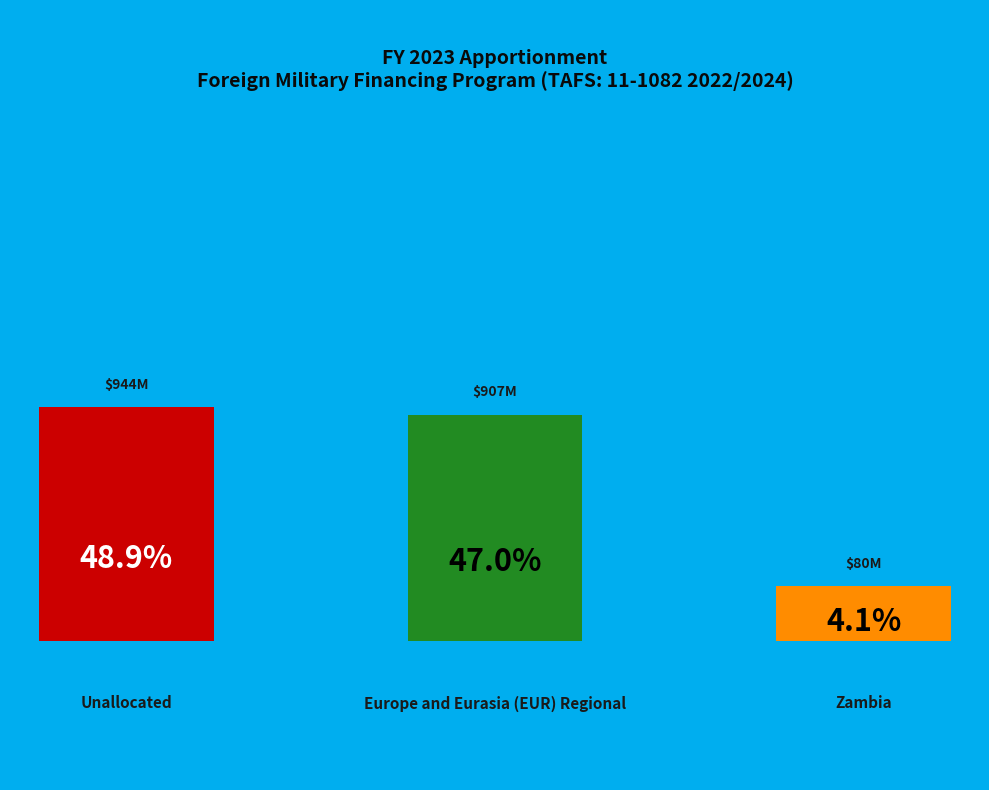

To the nearest percent, what is the difference between the largest and smallest slice percentages?

45%